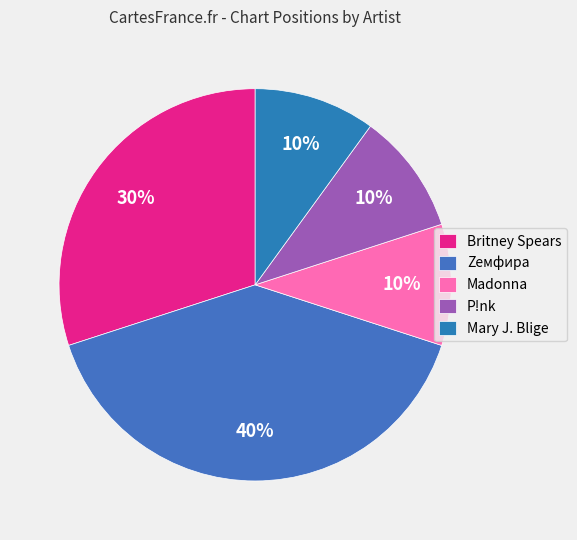

Count the number of slices in the pie.

5